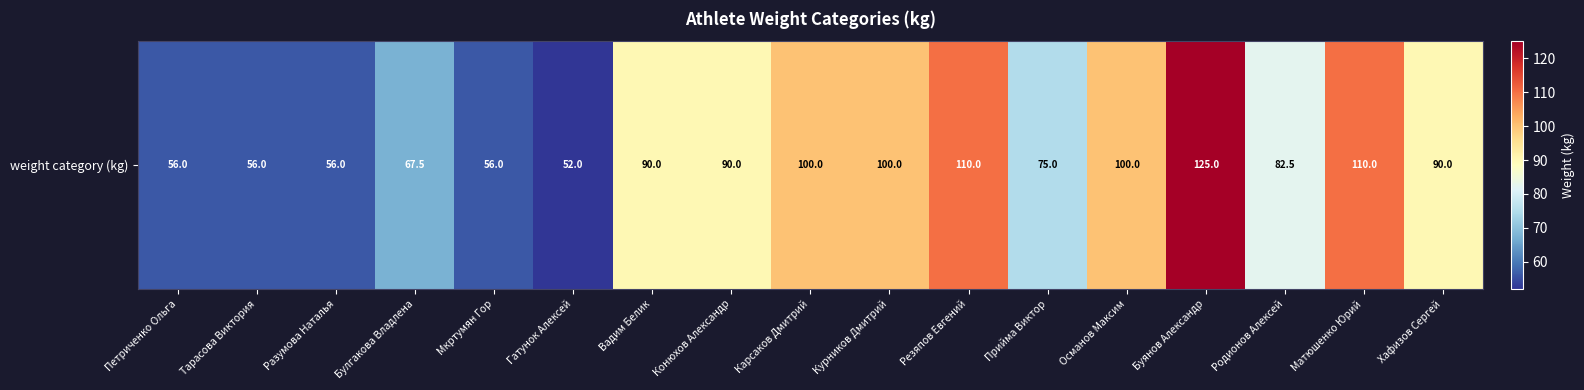

What is the average value?

83.3